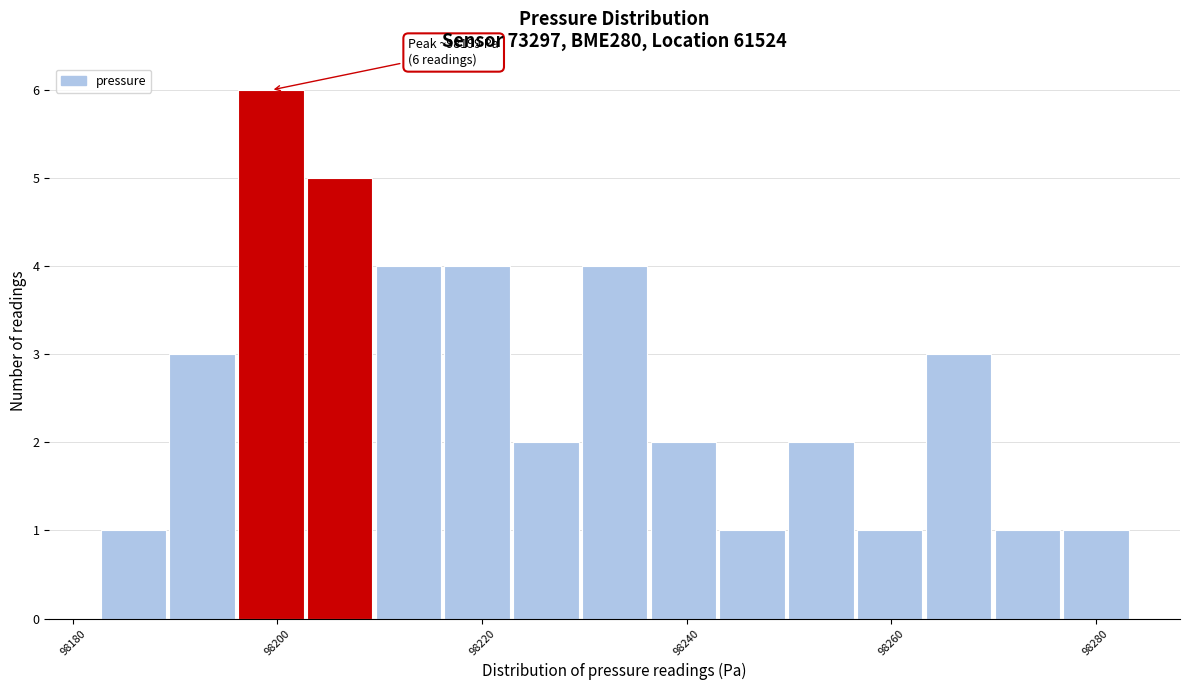

Around what value on the x-axis is the tallest bar? Give the approximate position of its centre, as read against the axis.

98200